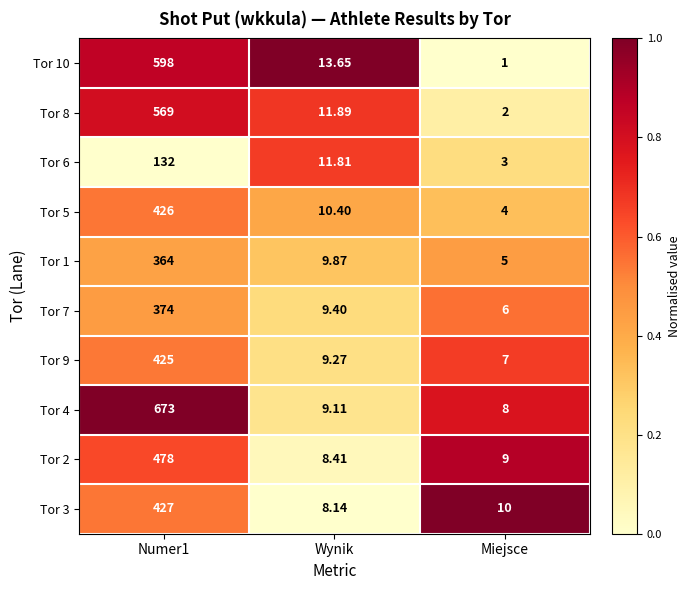

Is the value of Tor 2 at Miejsce greater than the value of Tor 7 at Numer1?

No